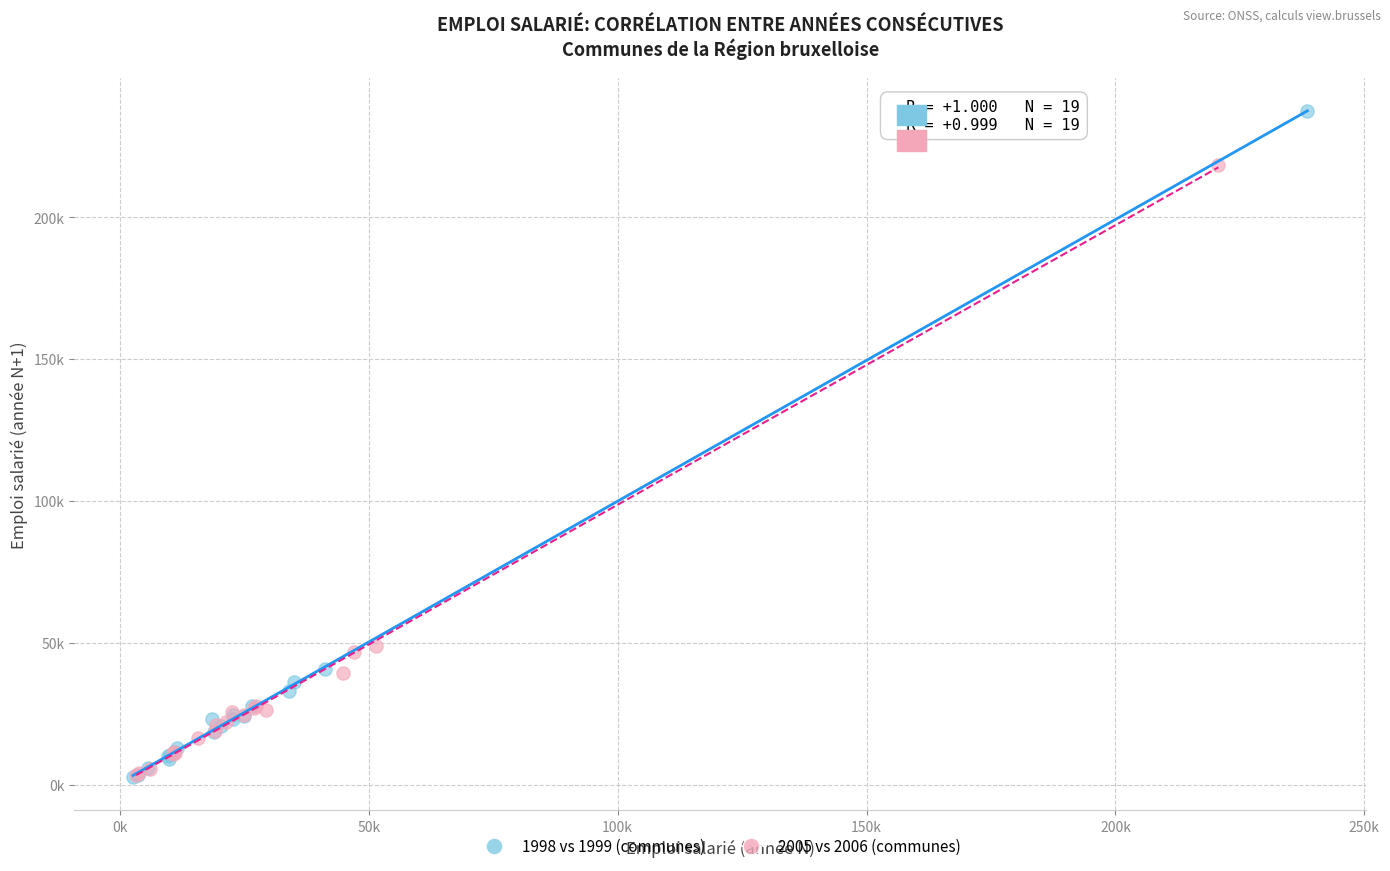

What are all the series names shown in the legend?

1998 vs 1999 (communes), 2005 vs 2006 (communes)